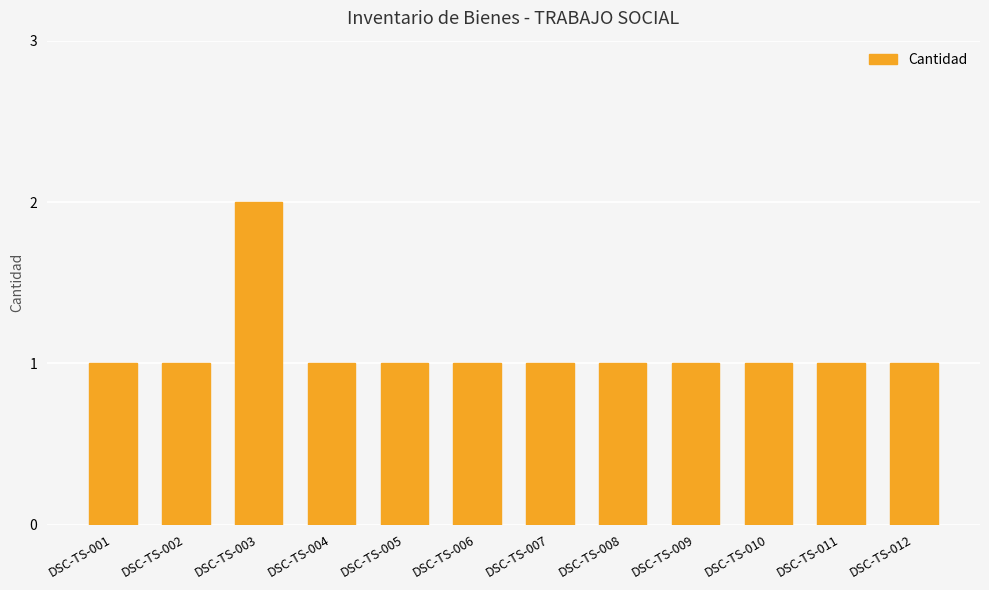

Reading right to left, transcribe all the data shown in this chart.

1	1	1	1	1	1	1	1	1	2	1	1